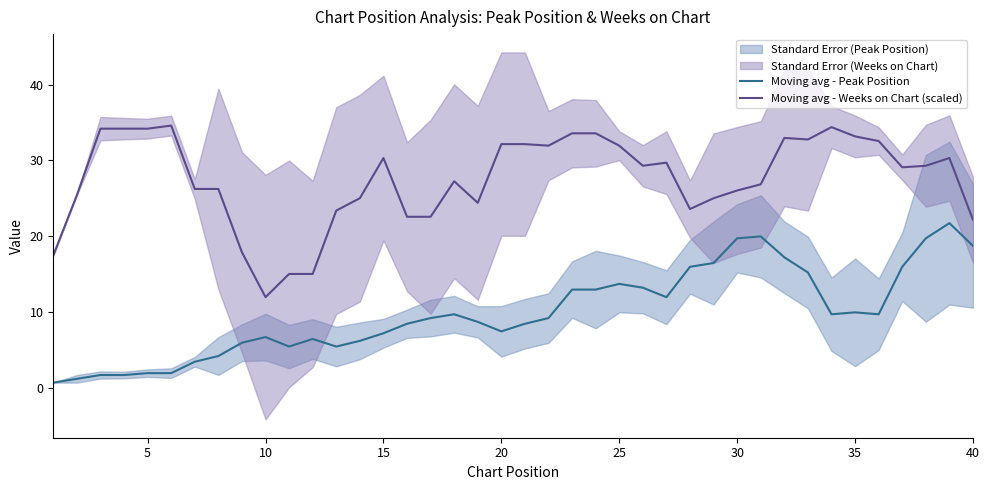

Is this an area chart (filled region under the line)?

No